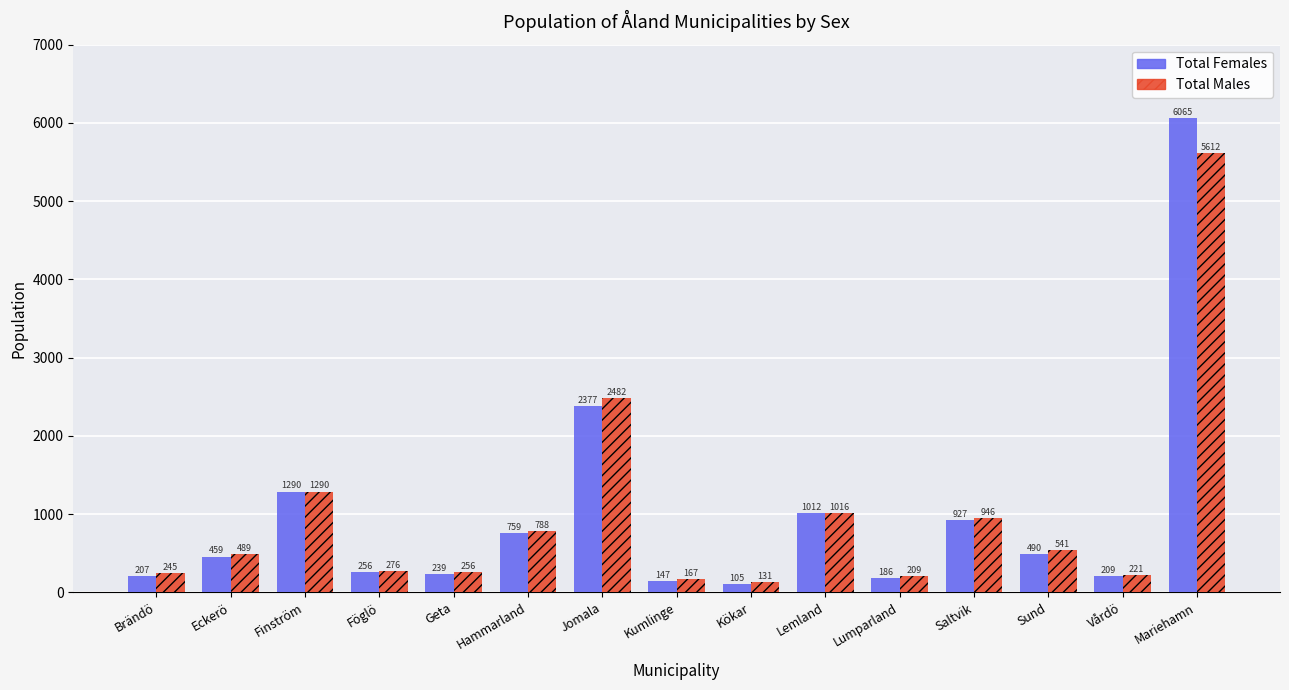

Is it true that Total Females equals 759 at Hammarland?

True